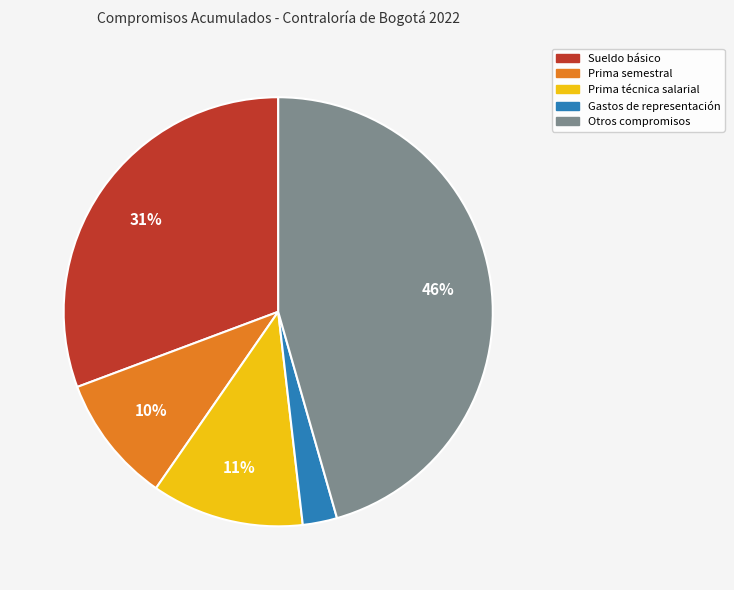

Is the sum of Sueldo básico and Gastos de representación greater than half?

No